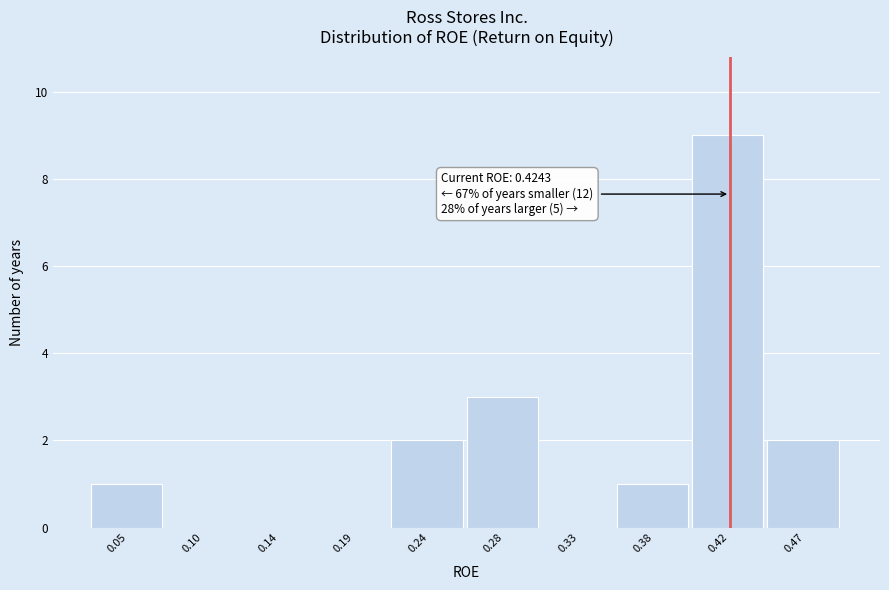

Which range on the x-axis has the tallest bar?

0.400 to 0.450